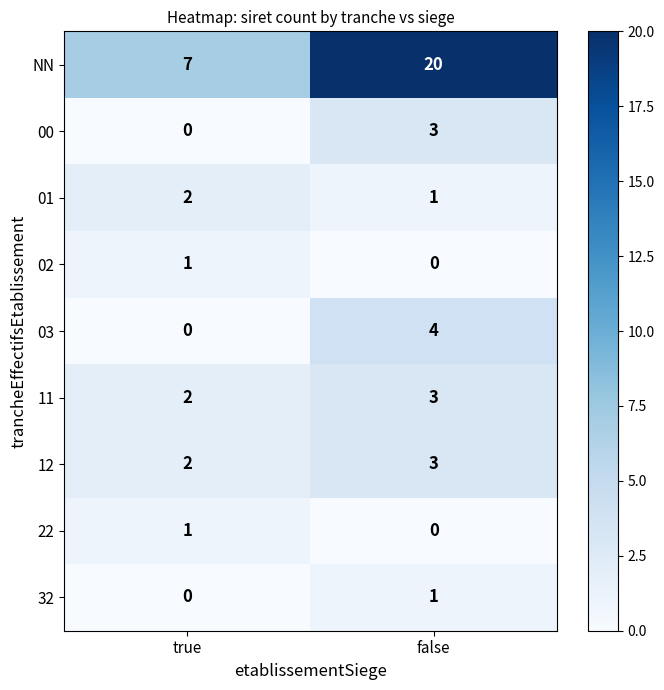

What is the sum of the 01 values at true and false?

3